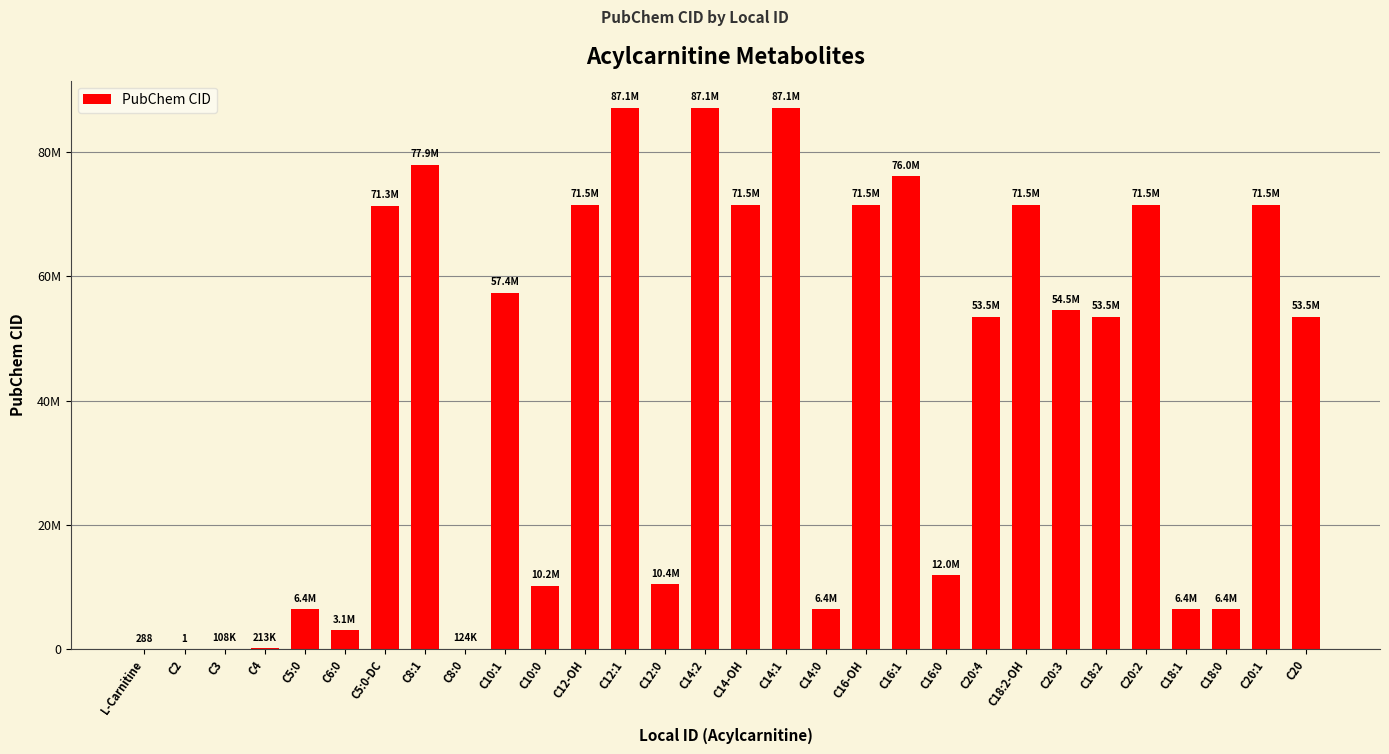

Which has a higher value, C18:2-OH or C14:2?

C14:2